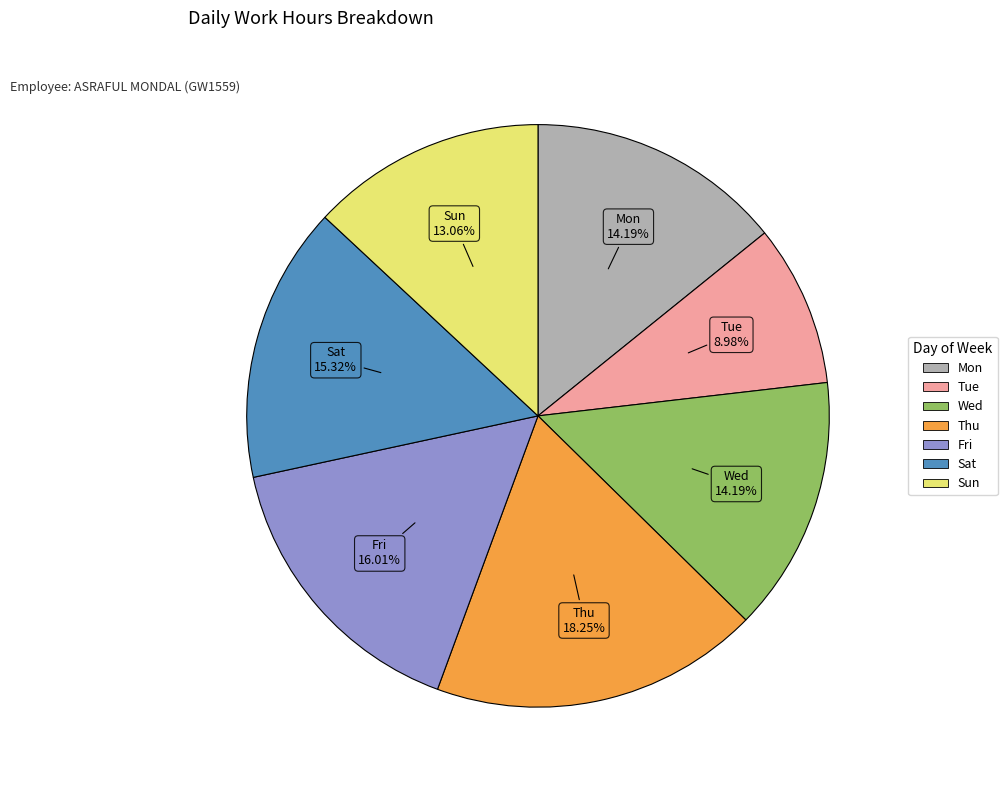

How many segments does this pie chart have?

7